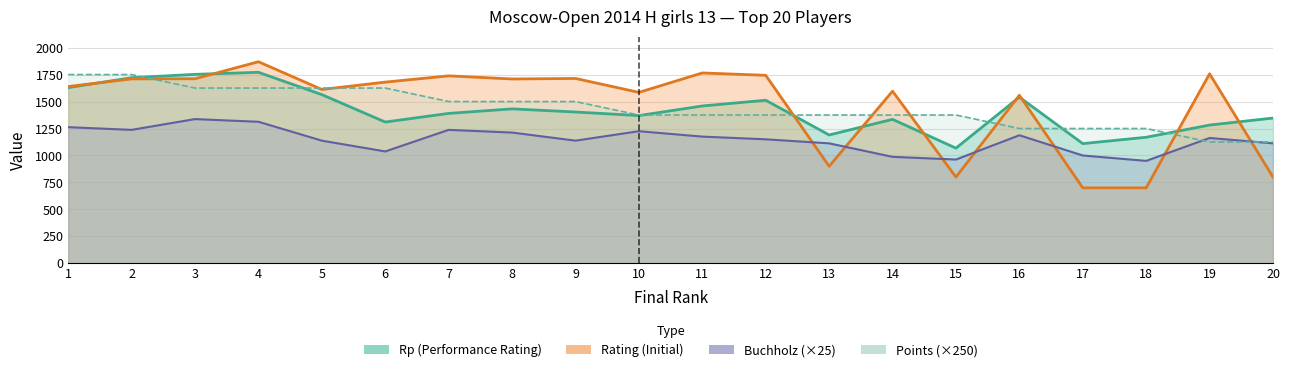

How many data points in Buchholz are less than 1162?

10